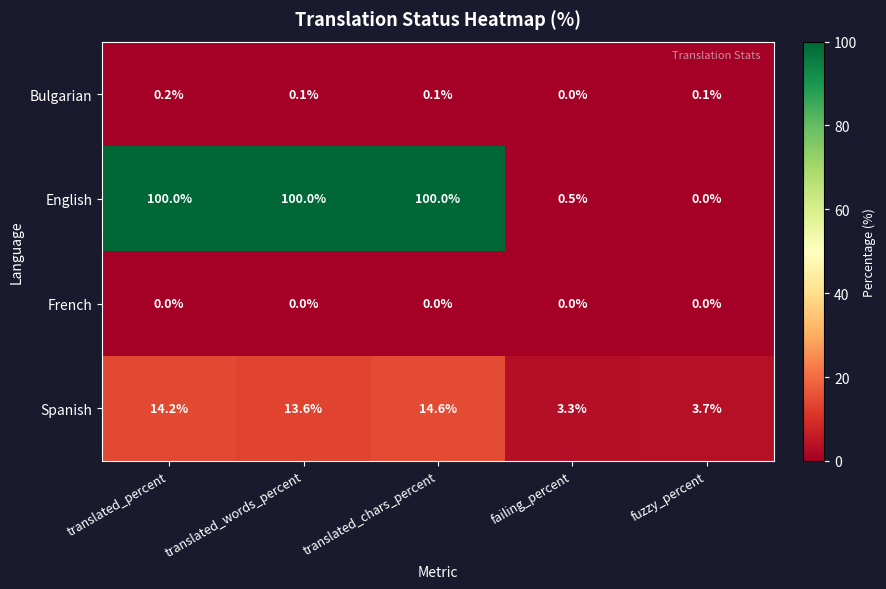

List the series in order of their peak value, highest first.

English, Spanish, Bulgarian, French